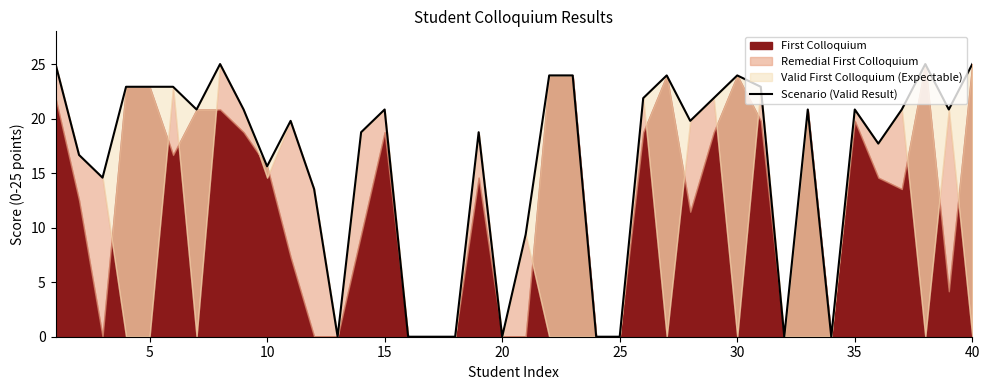

The value at 11 is 7.3. True or false?

False